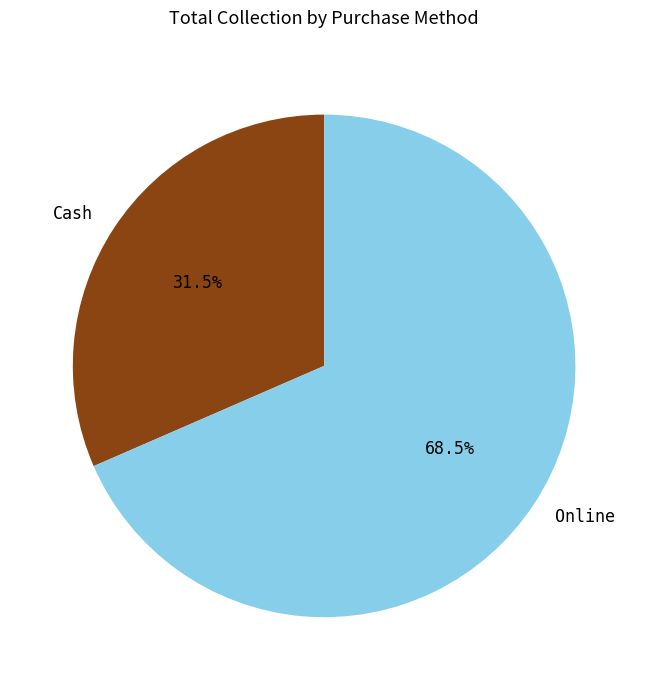

To the nearest percent, what is the average slice percentage?

50%